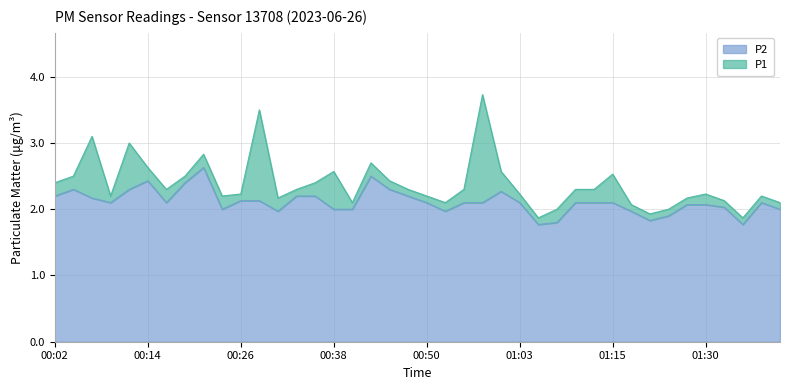

What are all the series names shown in the legend?

P2, P1